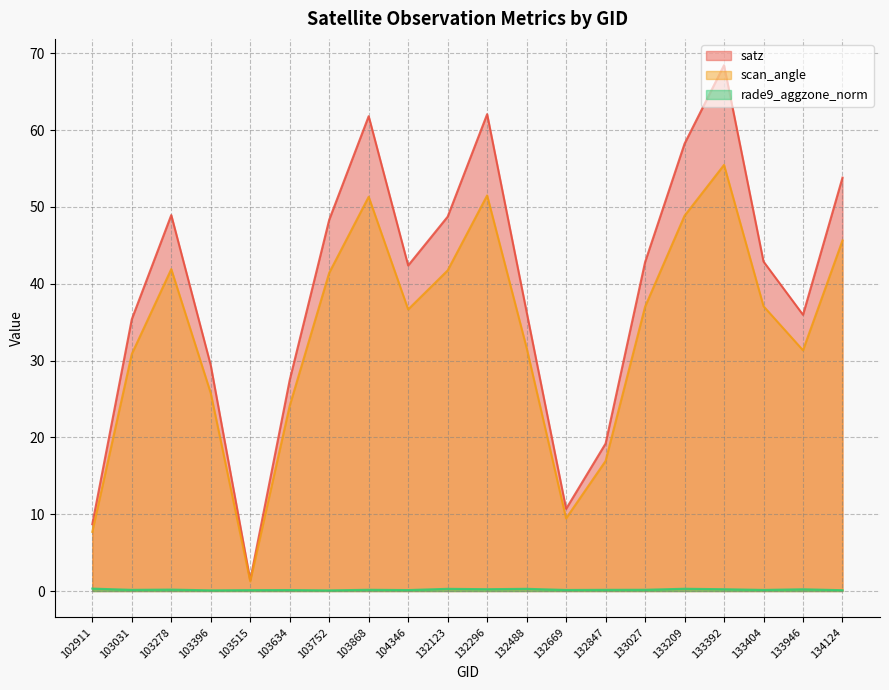

True or false: rade9_aggzone_norm and scan_angle cross at least once.

False